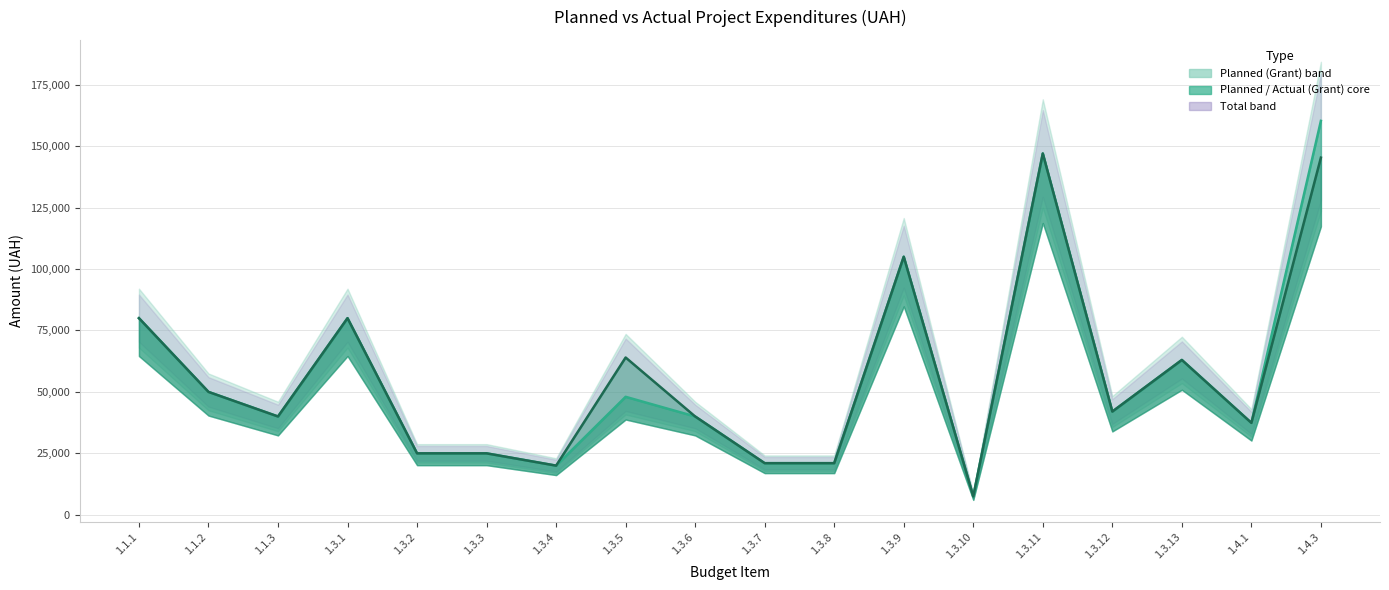

What is the label of the 15th point from the right?

1.3.1